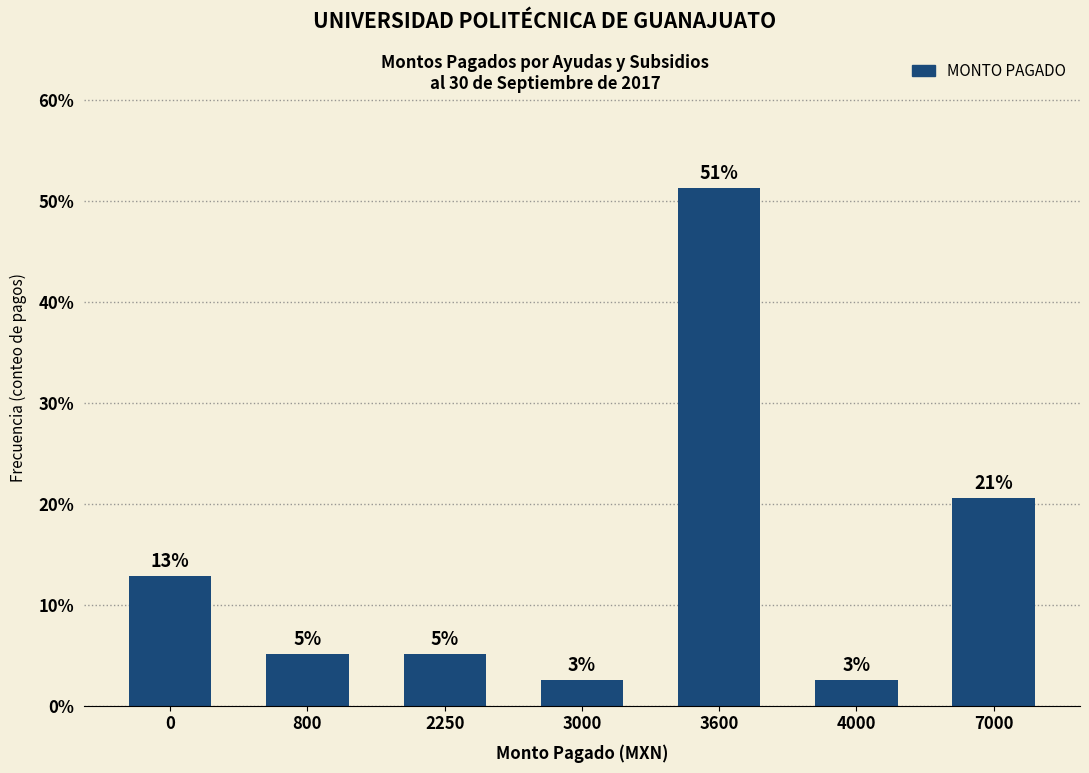

Which category has the highest value across all series?

3600